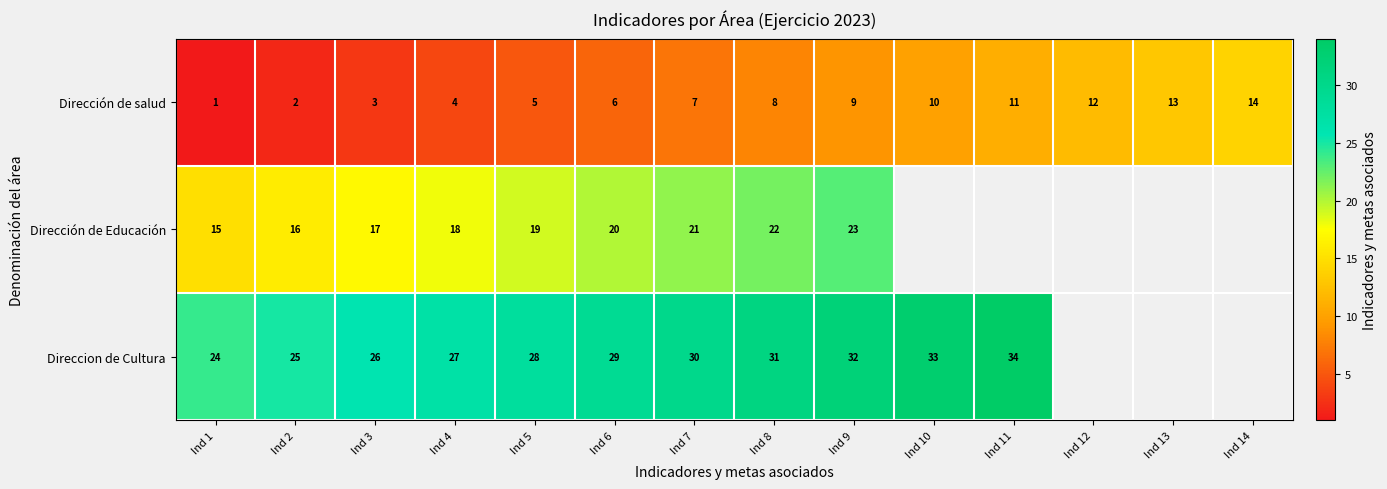

What is the sum of the Direccion de Cultura values at Ind 7 and Ind 5?

58